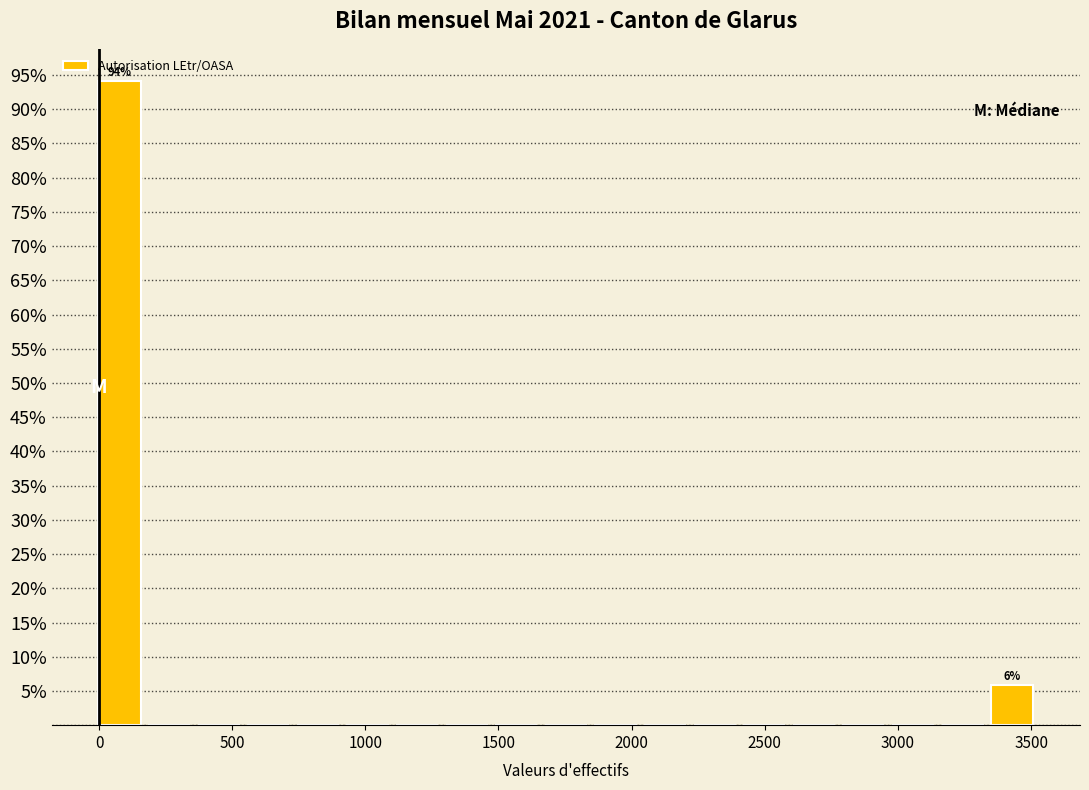

Read against the x-axis, roughly where is the centre of the tallest bar?

100